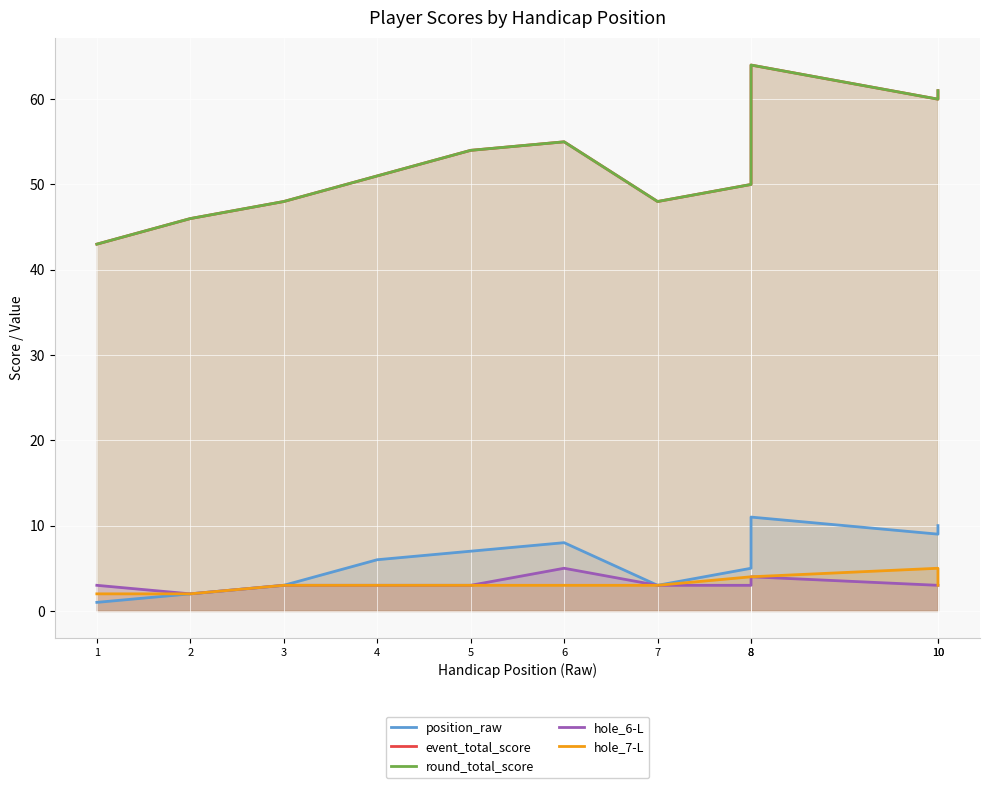

Does the chart display data point markers on the line(s)?

No